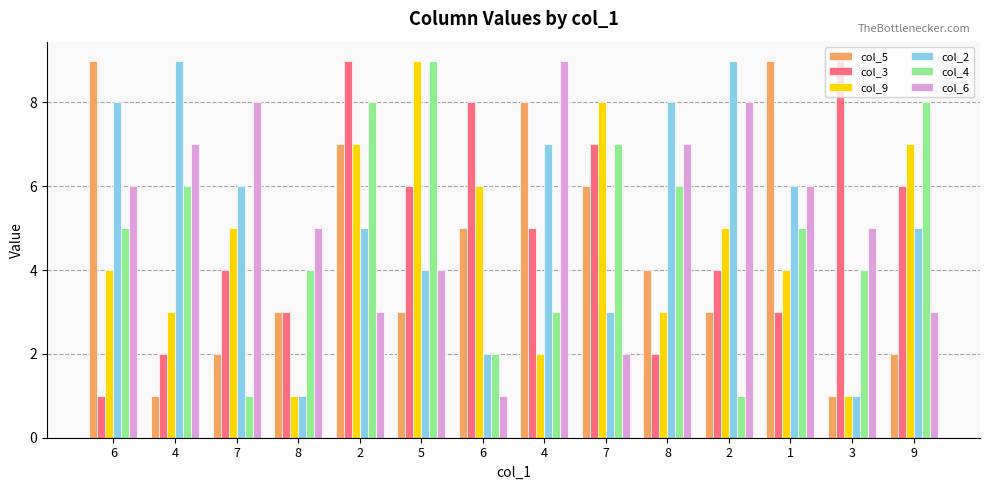

Rank the series by their maximum value, from lowest to highest.

col_5, col_3, col_9, col_2, col_4, col_6